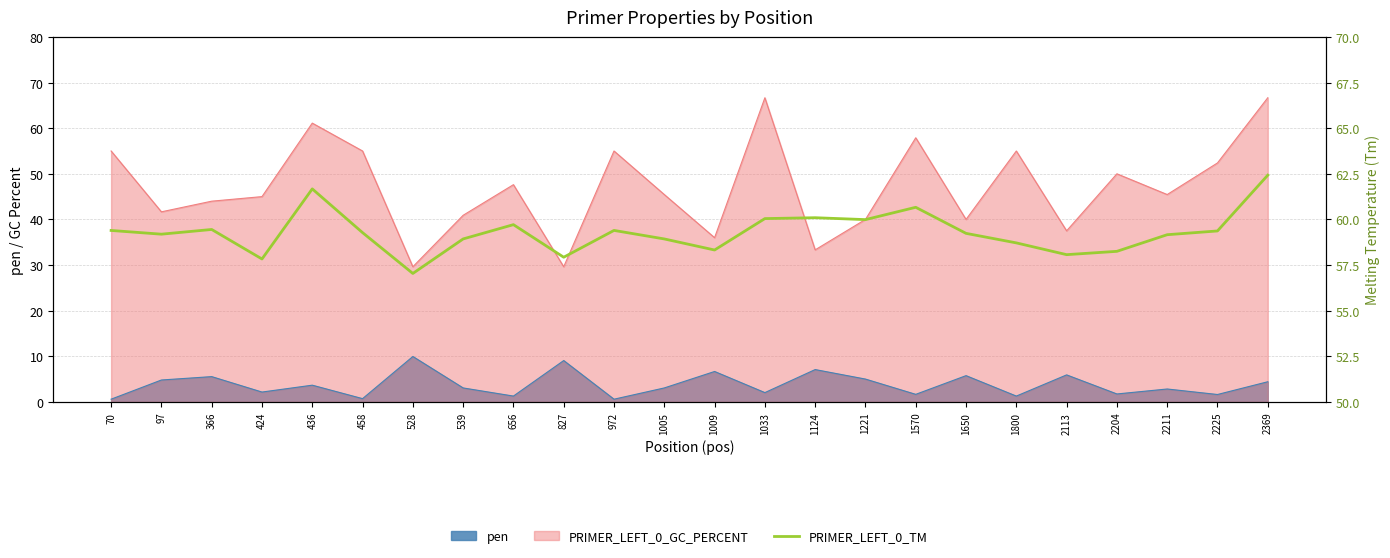

At which category does the chart reach its peak across all series?

2369